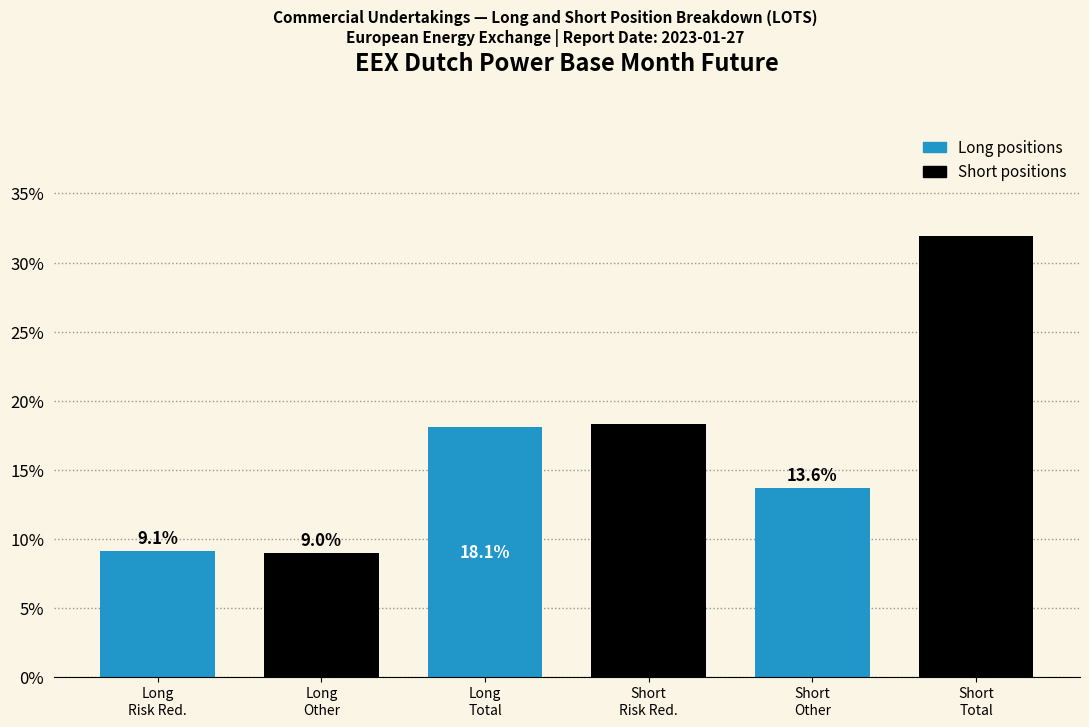

Reading left to right, extract all data points from this chart.

9.1	9.0	18.1	18.3	13.6	31.9